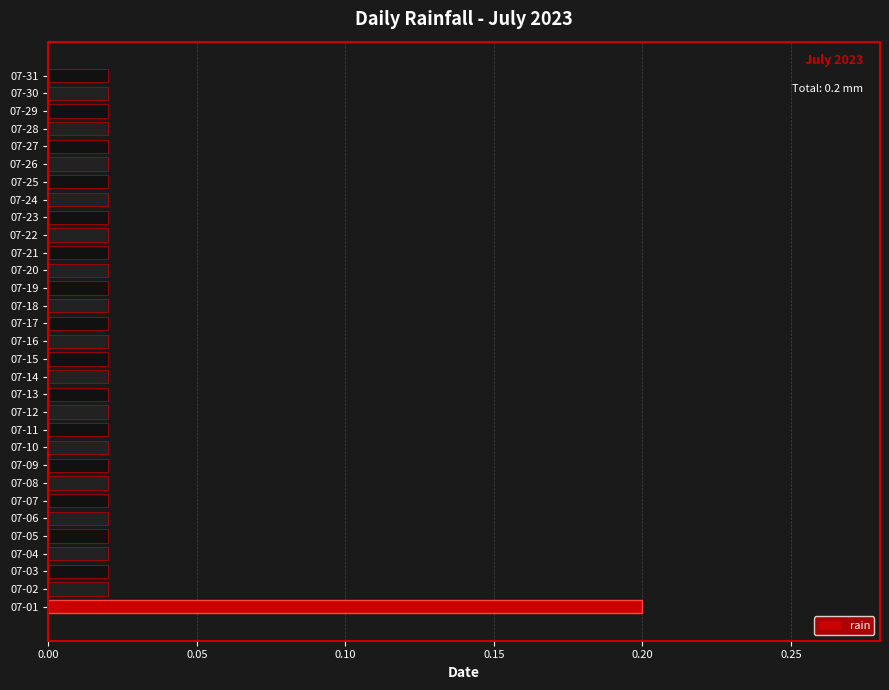

True or false: the data shows 0.0 at 07-19.

True